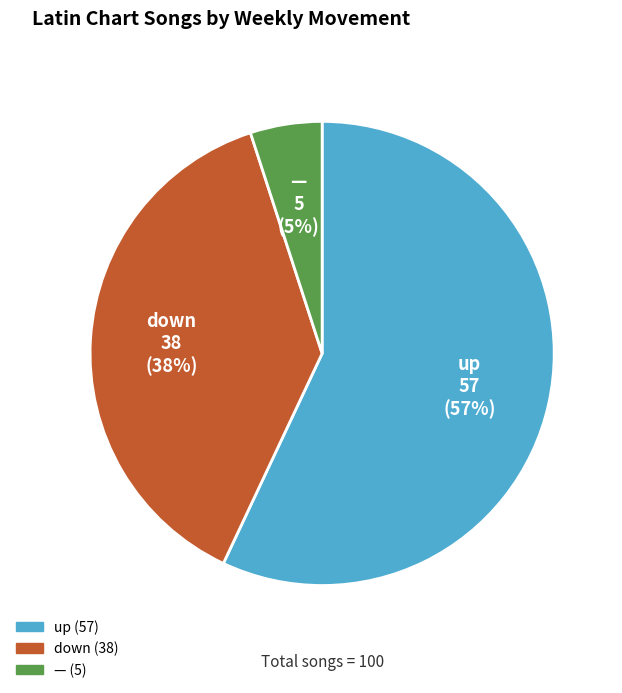

Is there any slice that represents more than half of the pie?

Yes